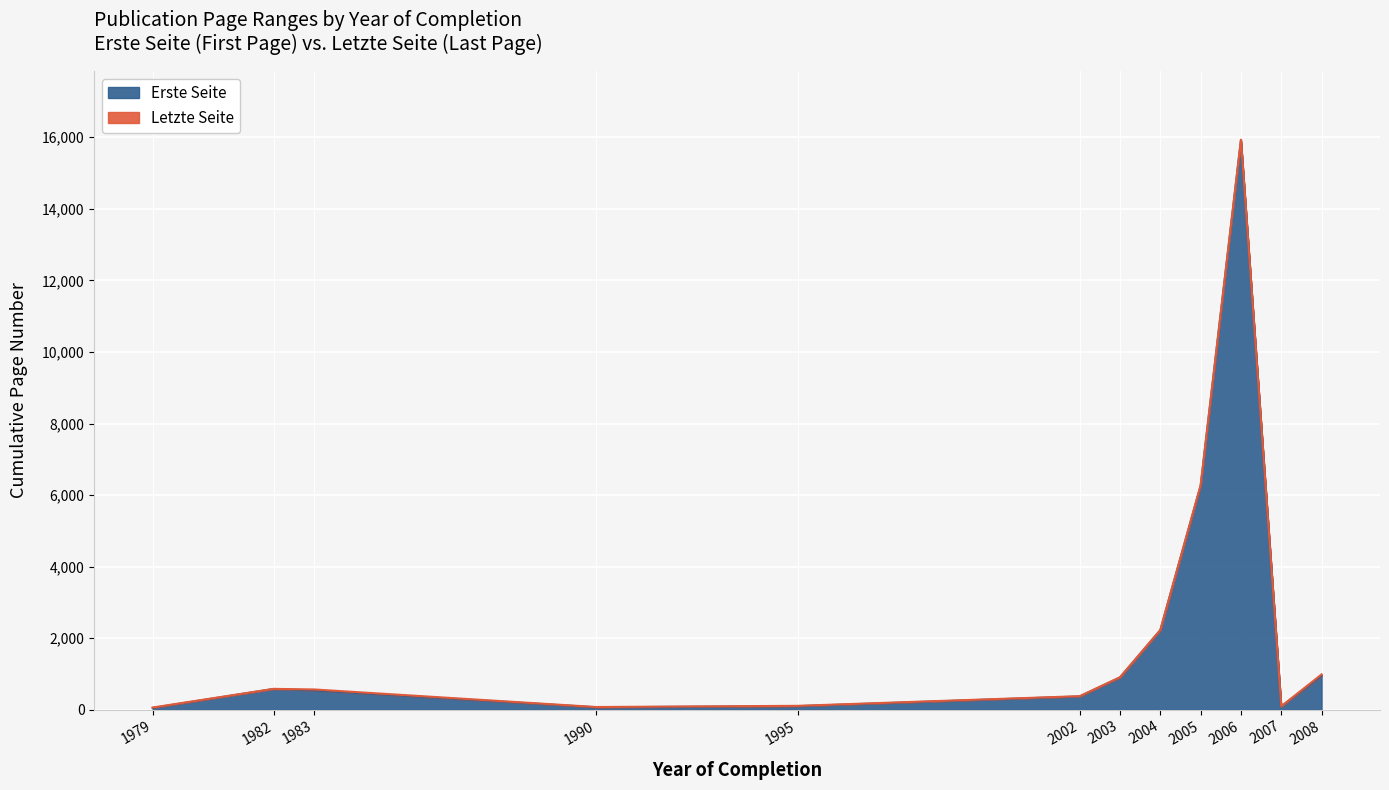

Is it true that Erste Seite equals 2225 at 2004?

True